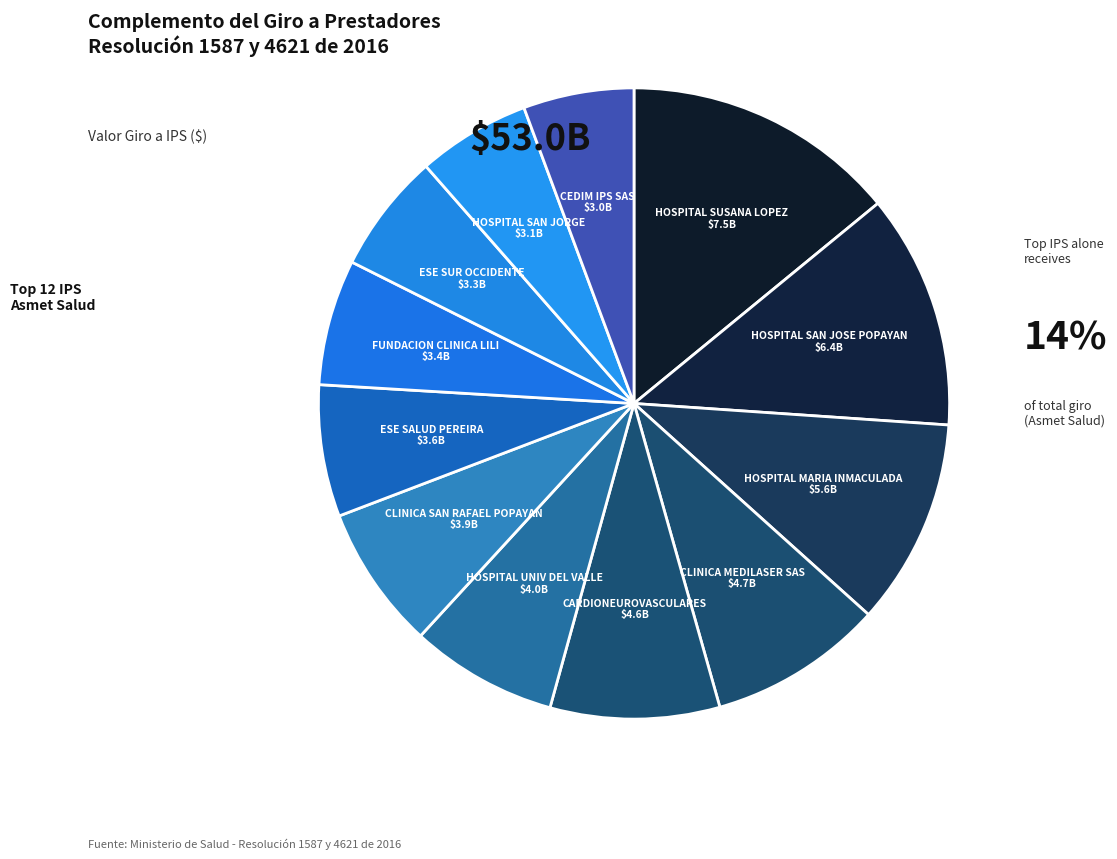

How many slices are in this pie chart?

12